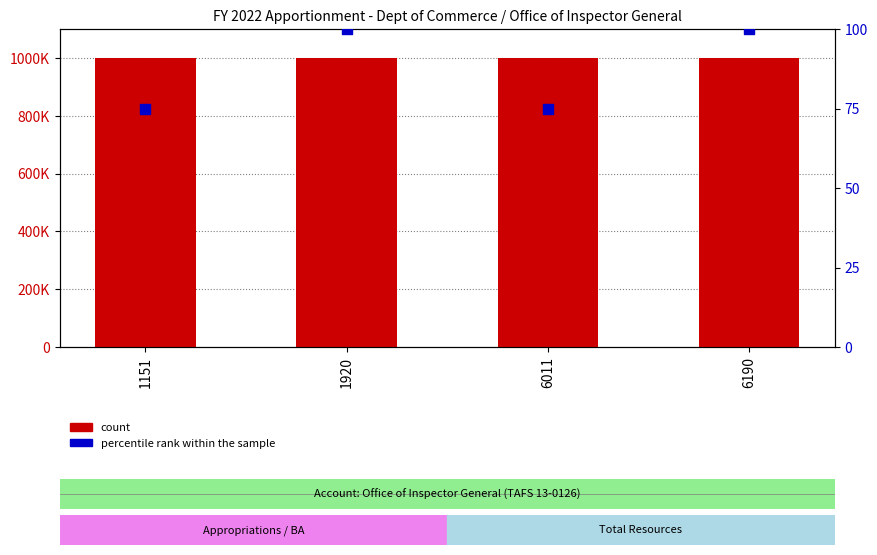

Which series has the largest total across all categories?

count